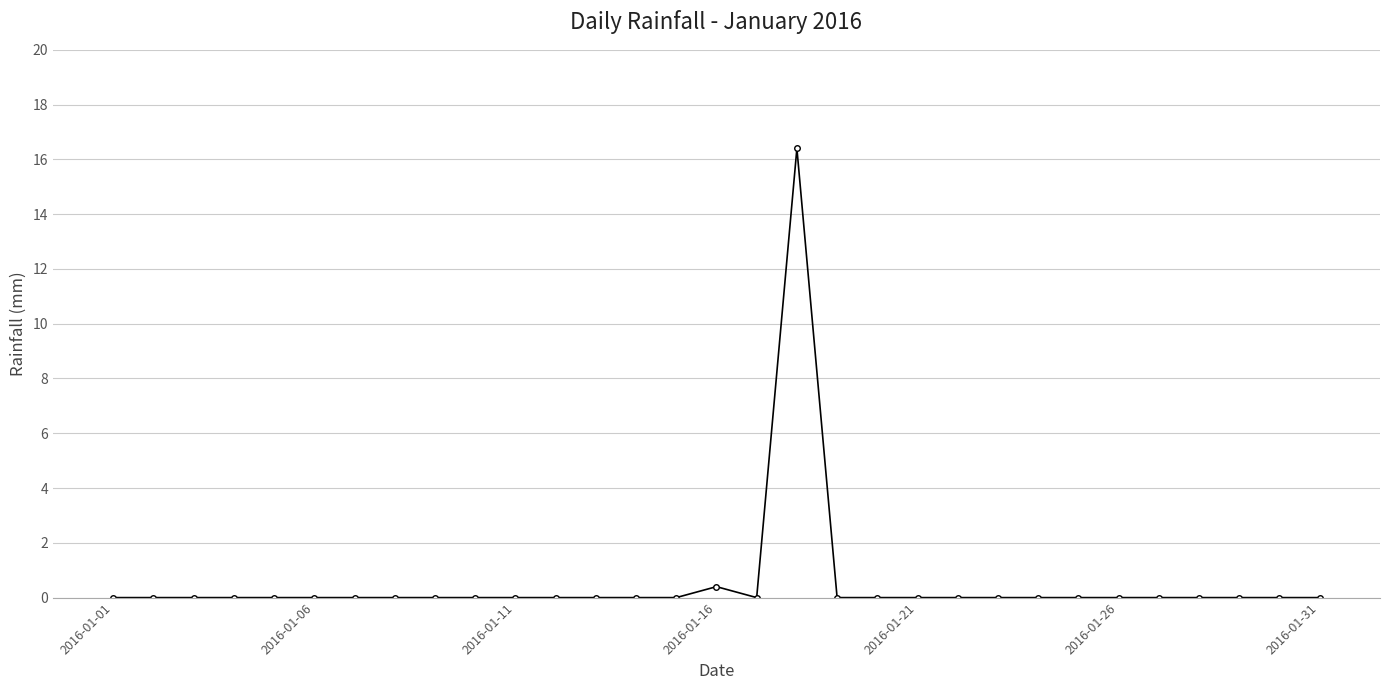

What is the difference between the maximum and second lowest values?

16.4